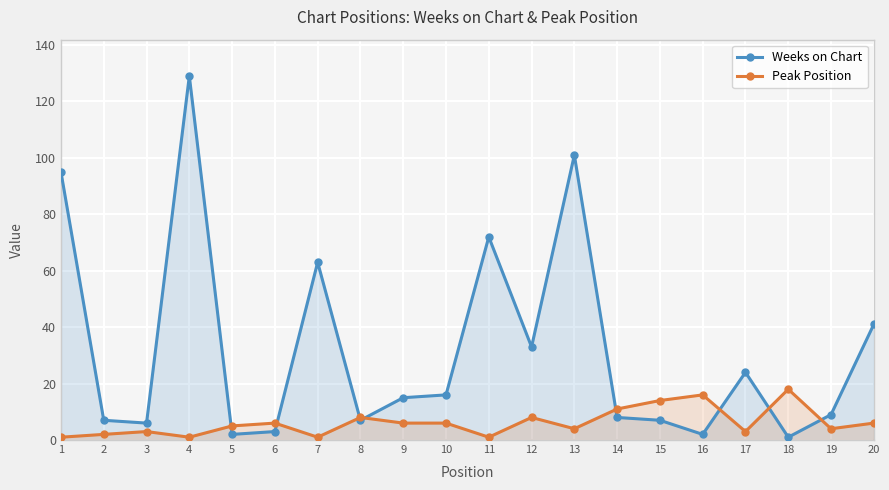

True or false: Weeks on Chart has more than 0 points higher than both neighbors.

True